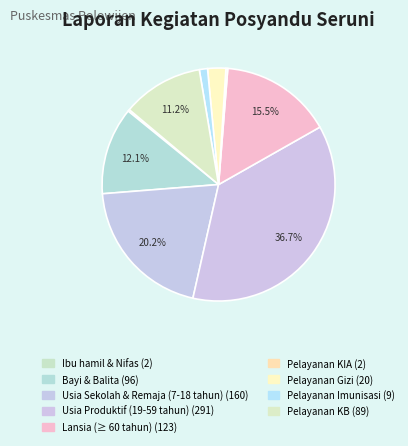

How much of the chart is everything except Pelayanan KB?

88.8%